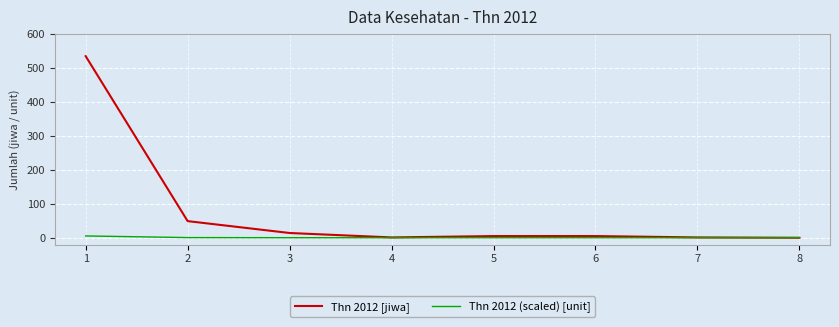

Is the value of Thn 2012 [jiwa] at 1 greater than the value of Thn 2012 (scaled) [unit] at 7?

Yes